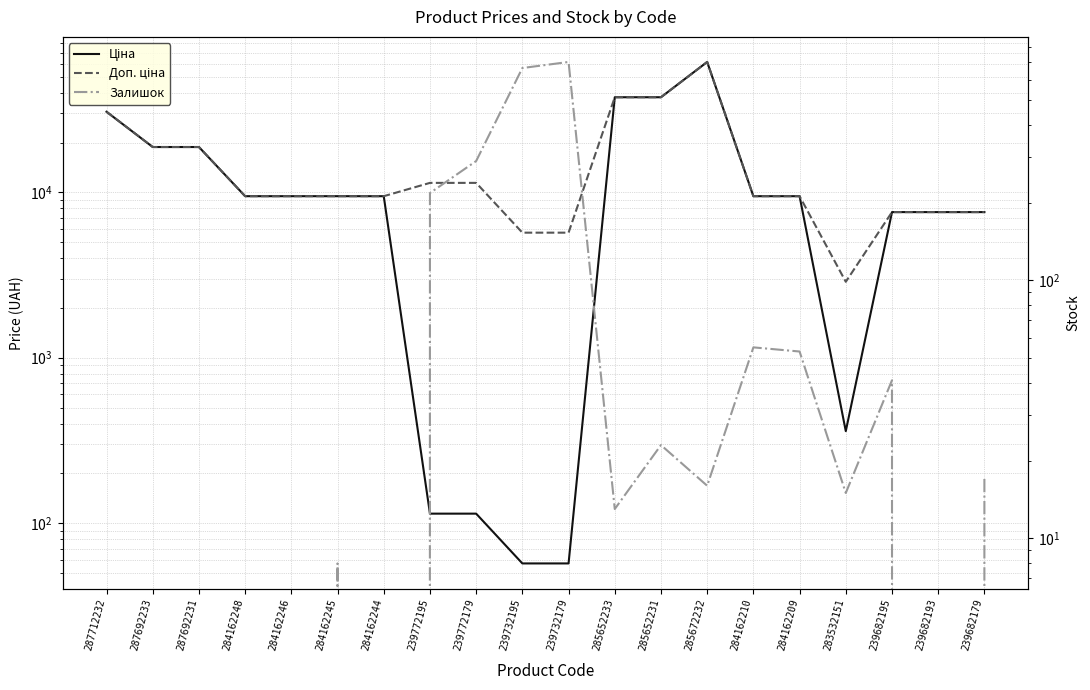

Which category has the lowest value across all series?

287712232